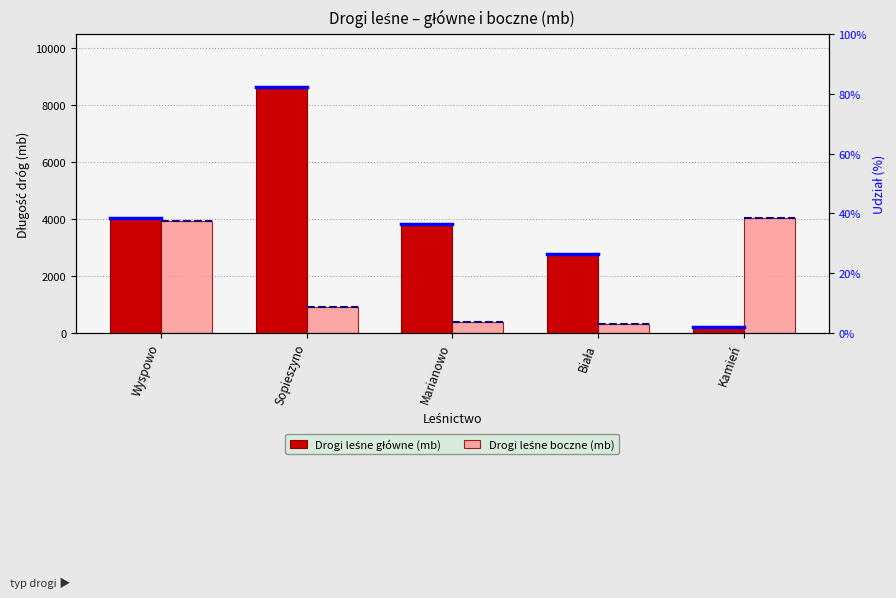

What is the average value of the Drogi leśne boczne (mb) series?

1910